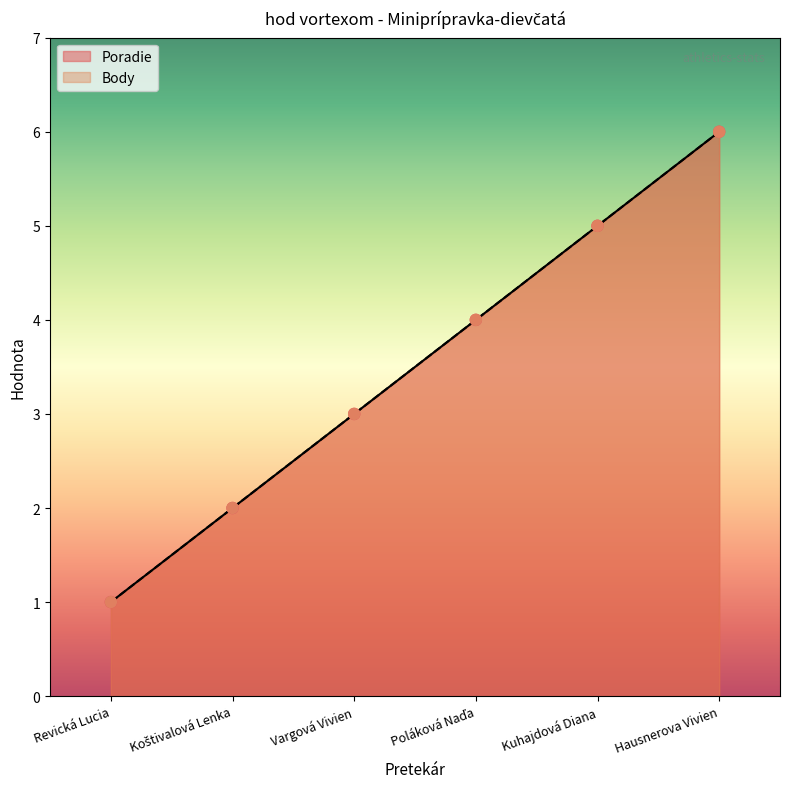

What are all the series names shown in the legend?

Poradie, Body